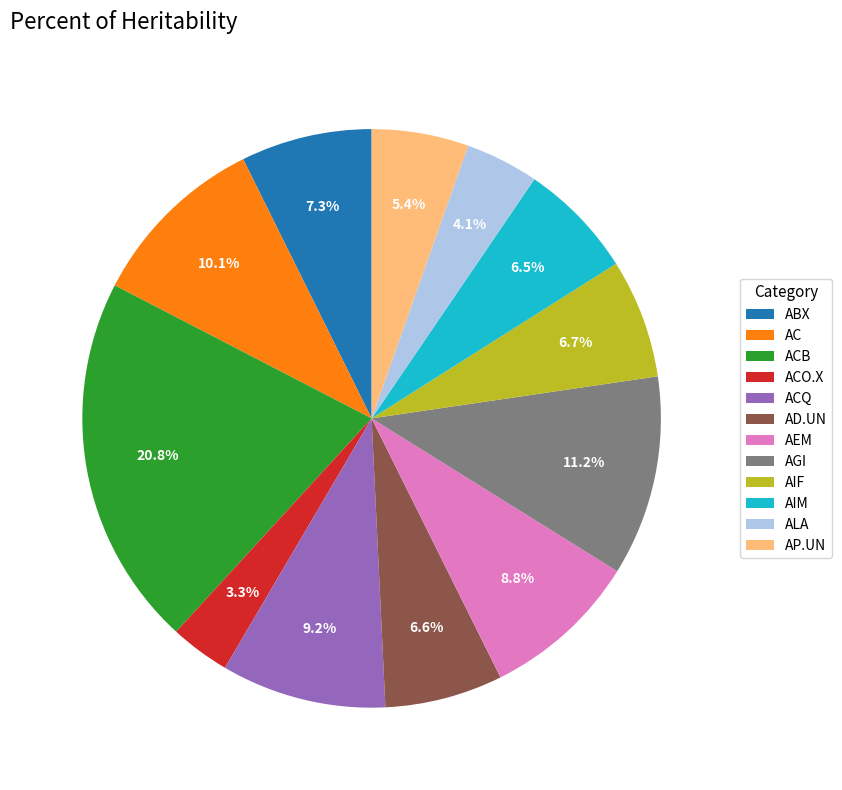

What percentage is the AEM slice, to the nearest percent?

9%